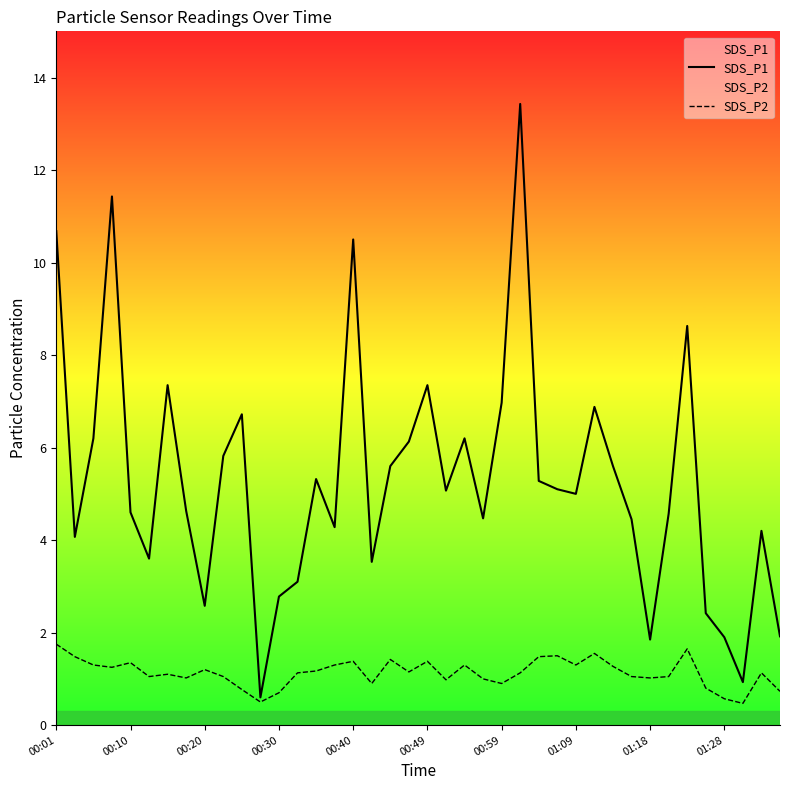

List the series in order of their overall mean, lowest first.

SDS_P2, SDS_P1